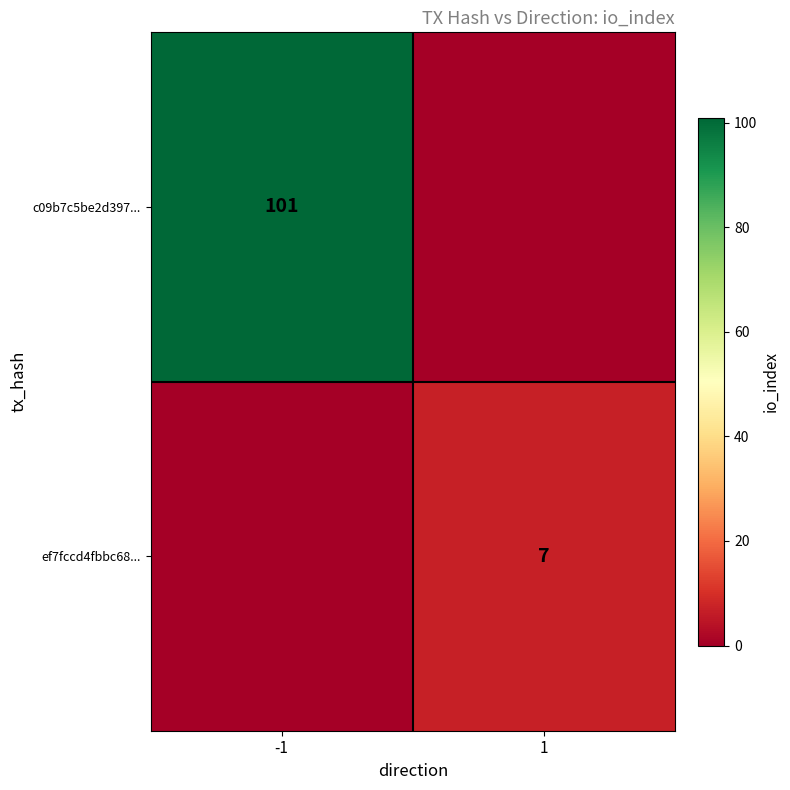

The value of ef7fccd4fbbc68... at 1 is 7. True or false?

True